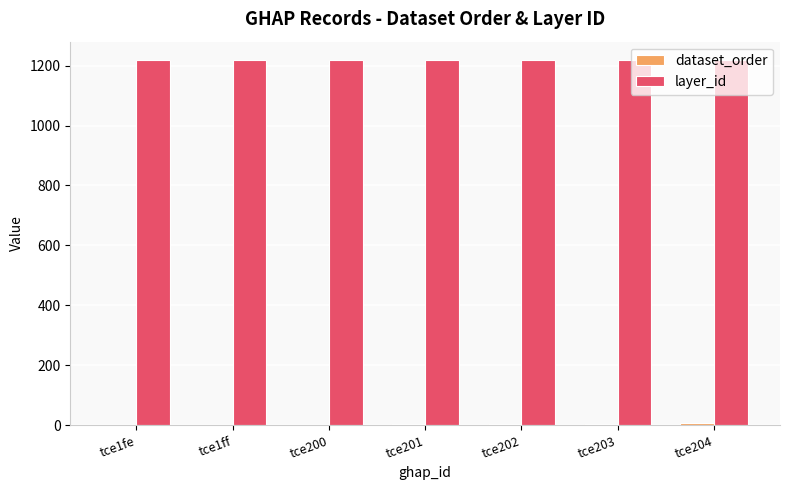

How many data points does each series have?

7